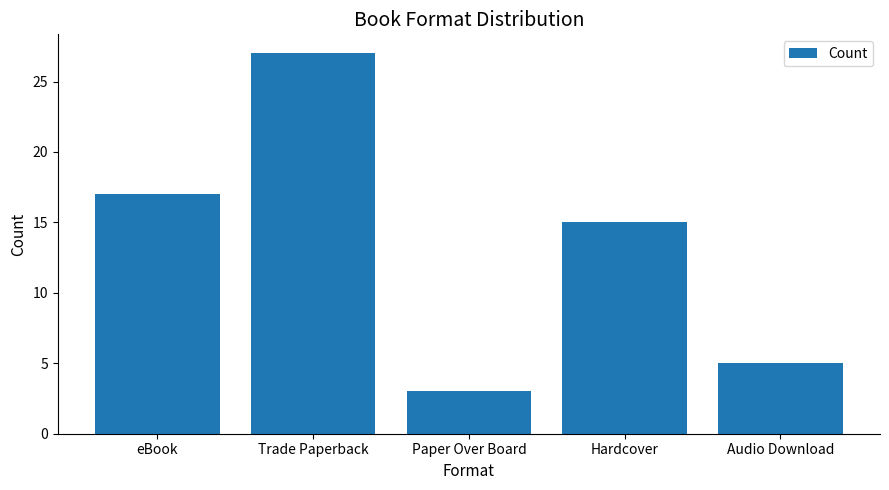

How many data points are less than 15?

2